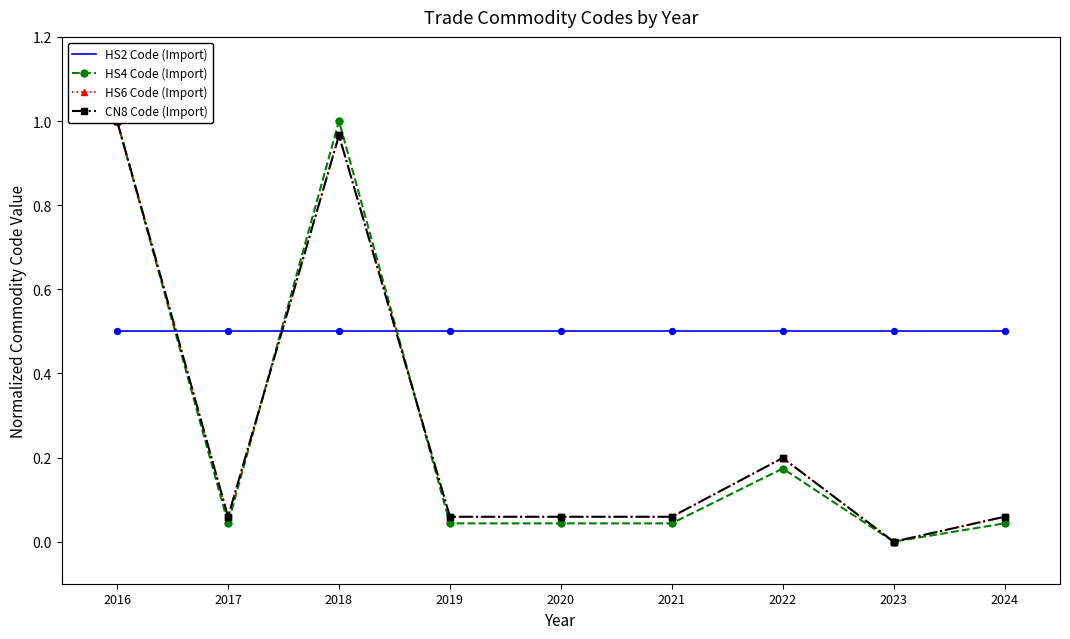

Is the value of HS6 Code (Import) at 2016 greater than the value of HS4 Code (Import) at 2016?

No